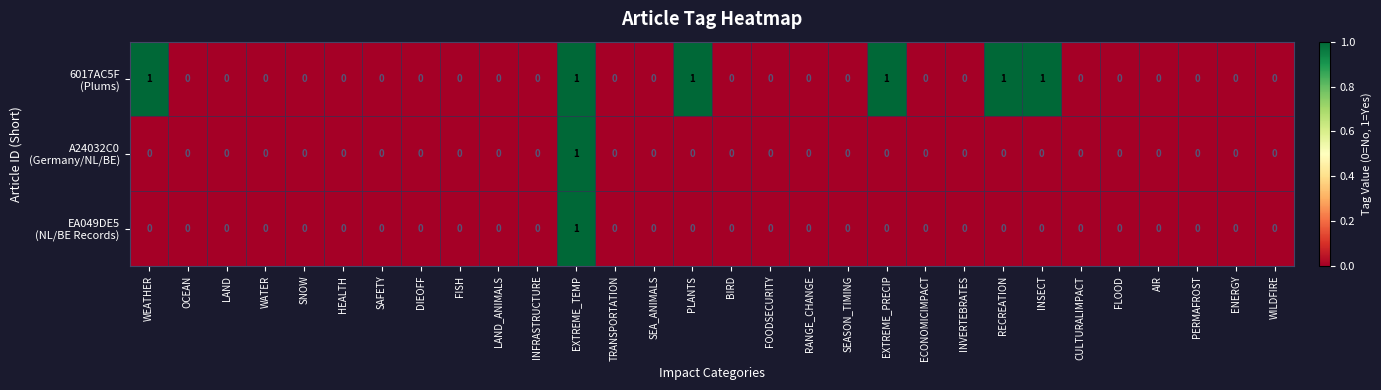

List the series in order of their peak value, highest first.

6017AC5F (Plums), A24032C0 (Germany/NL/BE), EA049DE5 (NL/BE Records)